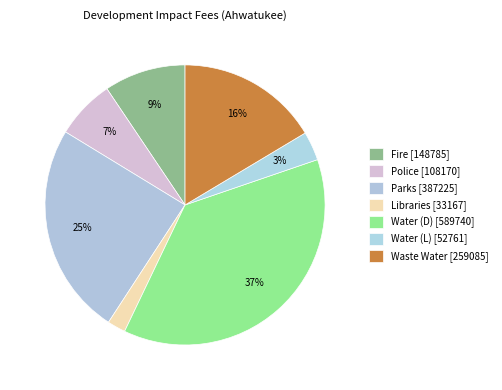

Between Fire and Parks, which is larger?

Parks